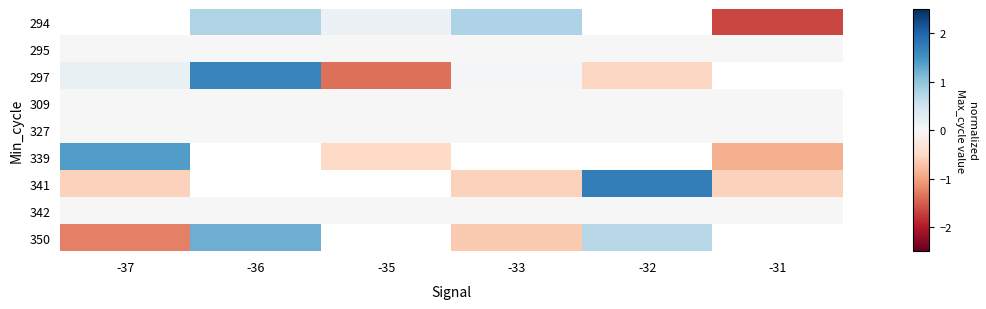

Rank the categories by 297 value from highest to lowest.

-36, -37, -33, -32, -31, -35